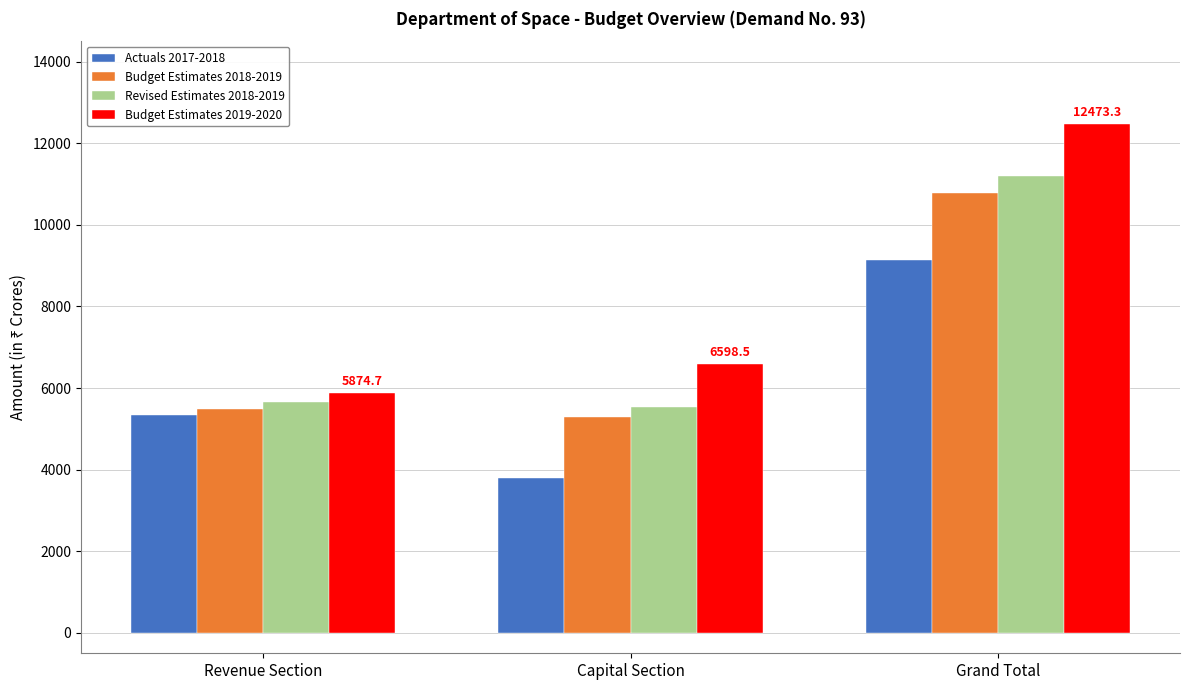

Rank the series at Revenue Section from lowest to highest value.

Actuals 2017-2018, Budget Estimates 2018-2019, Revised Estimates 2018-2019, Budget Estimates 2019-2020